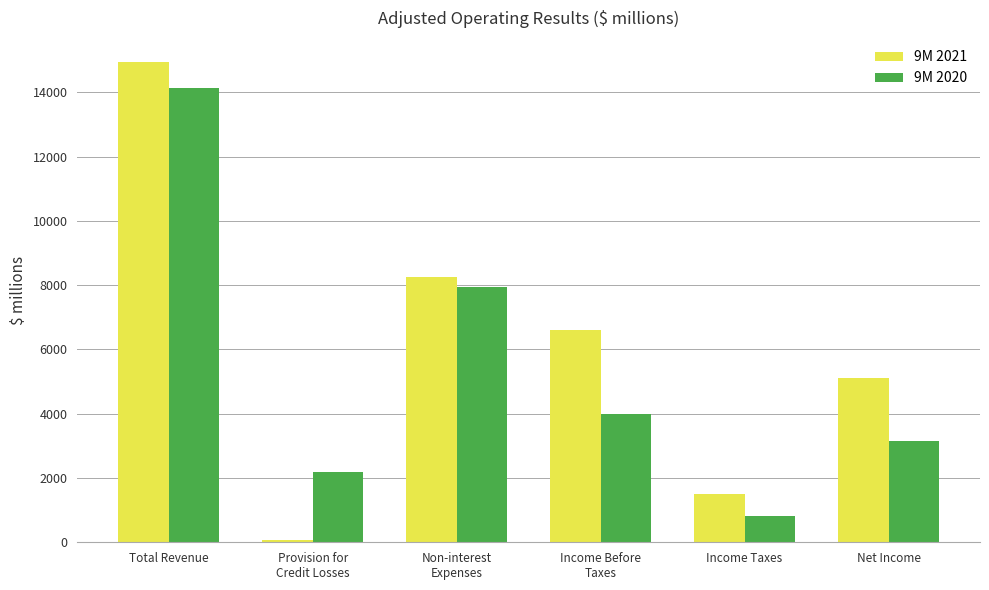

Reading left to right, extract all data points from this chart.

9M 2021: Total Revenue=14951	Provision for
Credit Losses=80	Non-interest
Expenses=8255	Income Before
Taxes=6616	Income Taxes=1502	Net Income=5114
9M 2020: Total Revenue=14141	Provision for
Credit Losses=2198	Non-interest
Expenses=7952	Income Before
Taxes=3991	Income Taxes=824	Net Income=3167